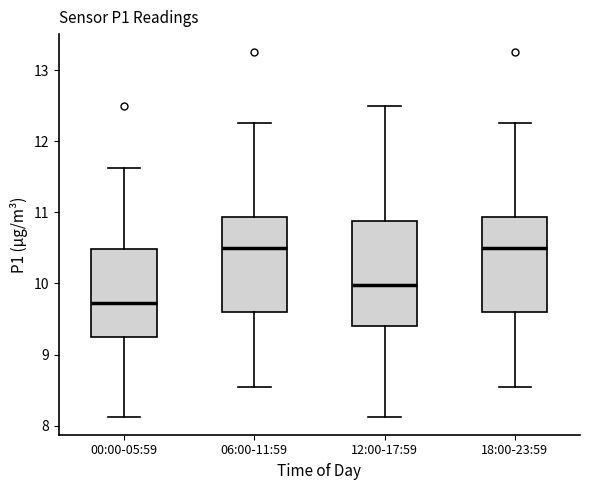

Reading left to right, transcribe this box plot: for each box, give where its median line is, the range the box spans, and where its two whiskers end, as read against the y-axis. The values are not printed on the chart, so give them approximately, as read against the axis.

00:00-05:59: median 9.7, box 9.3 to 10.5, whiskers 8.1 to 11.6
06:00-11:59: median 10.5, box 9.6 to 10.9, whiskers 8.6 to 12.3
12:00-17:59: median 10.0, box 9.4 to 10.9, whiskers 8.1 to 12.5
18:00-23:59: median 10.5, box 9.6 to 10.9, whiskers 8.6 to 12.3